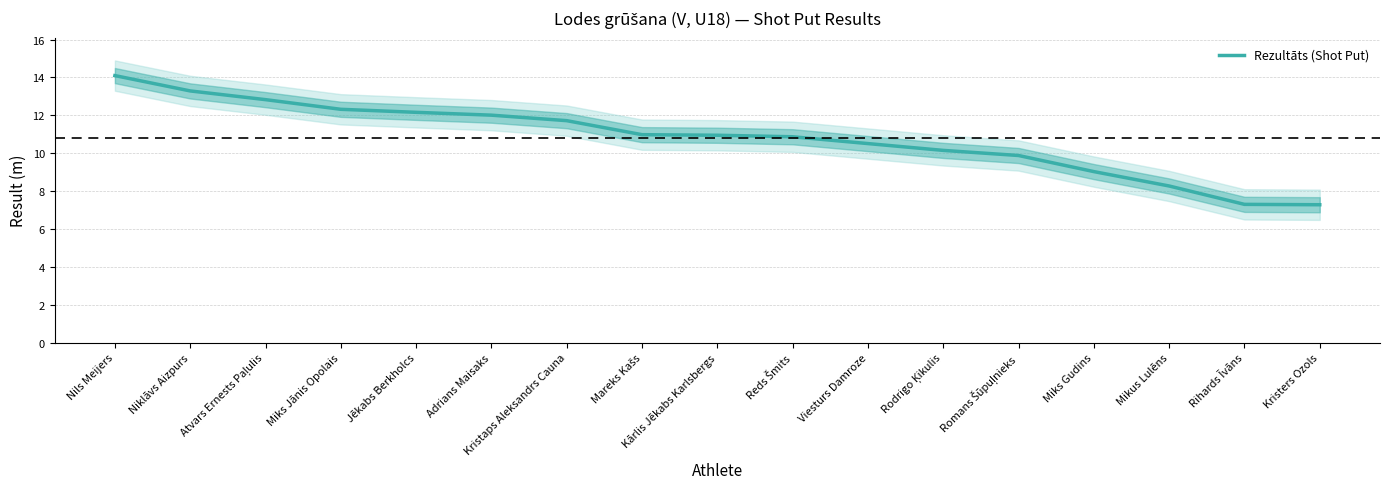

What is the value of the 7th point from the left?

11.7